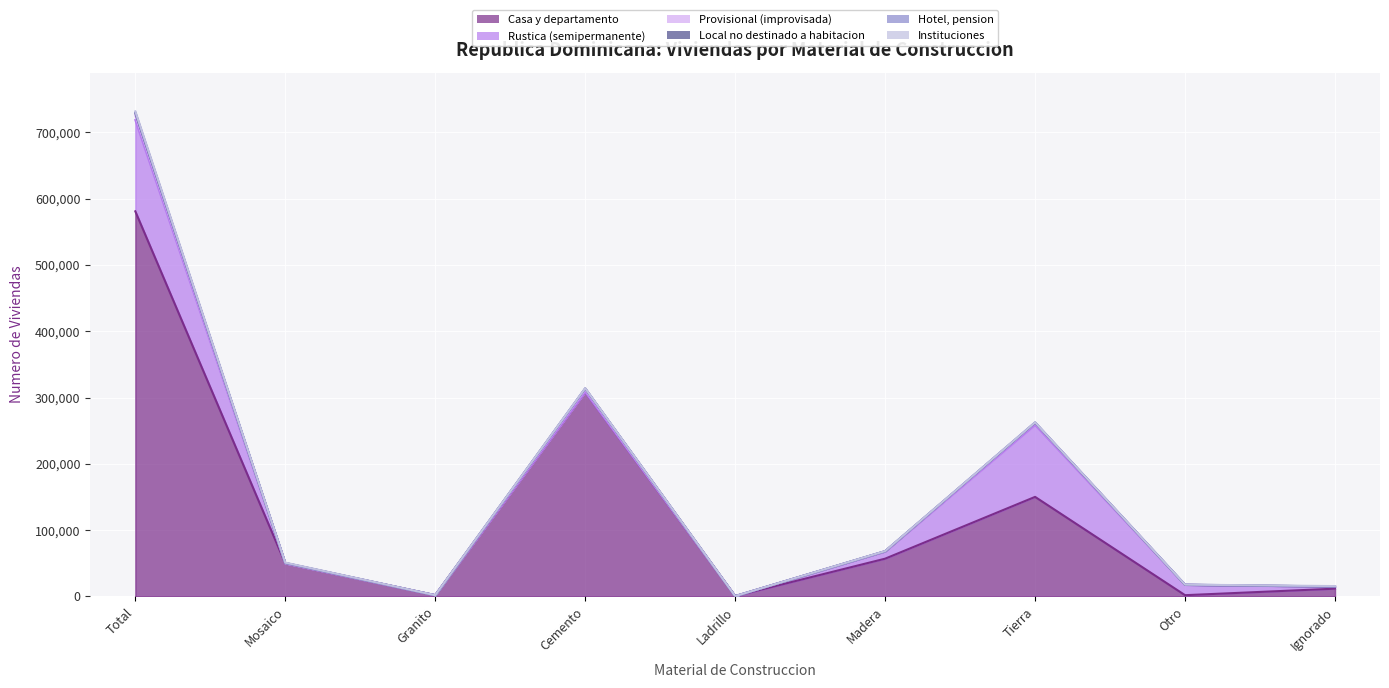

Which series has the widest spread of values?

Casa y departamento